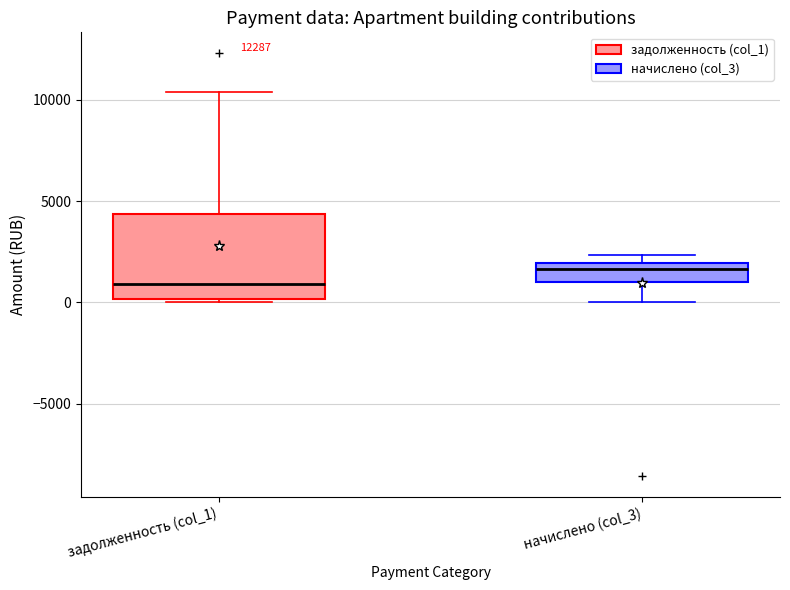

Which box is the tallest, from its lower edge to its upper edge?

задолженность (col_1)